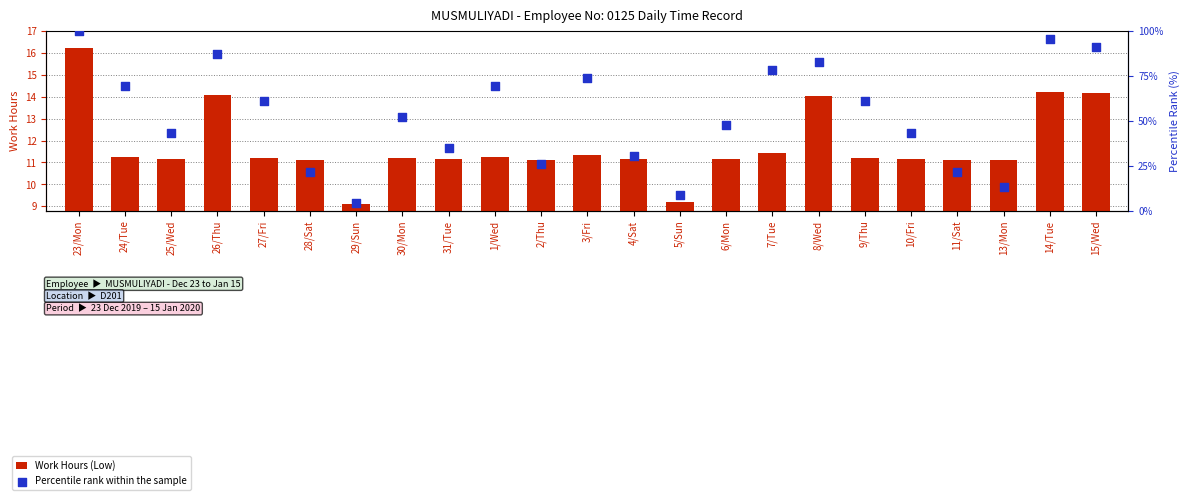

Which series contains the lowest Y value?

Percentile rank within the sample